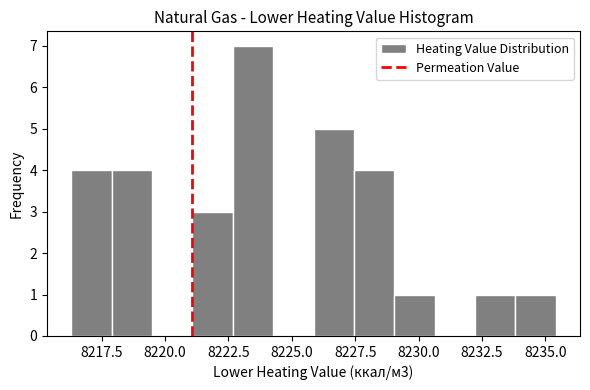

Read against the x-axis, roughly where is the centre of the tallest bar?

8223.5